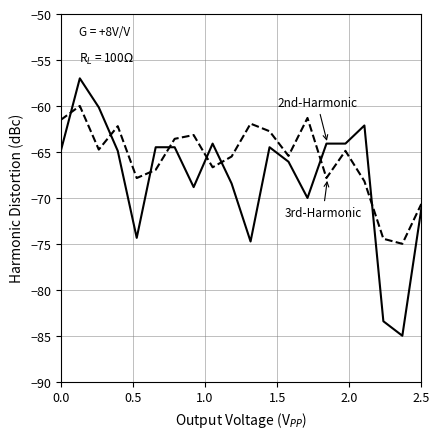

What is the greatest value displayed?

-57.0